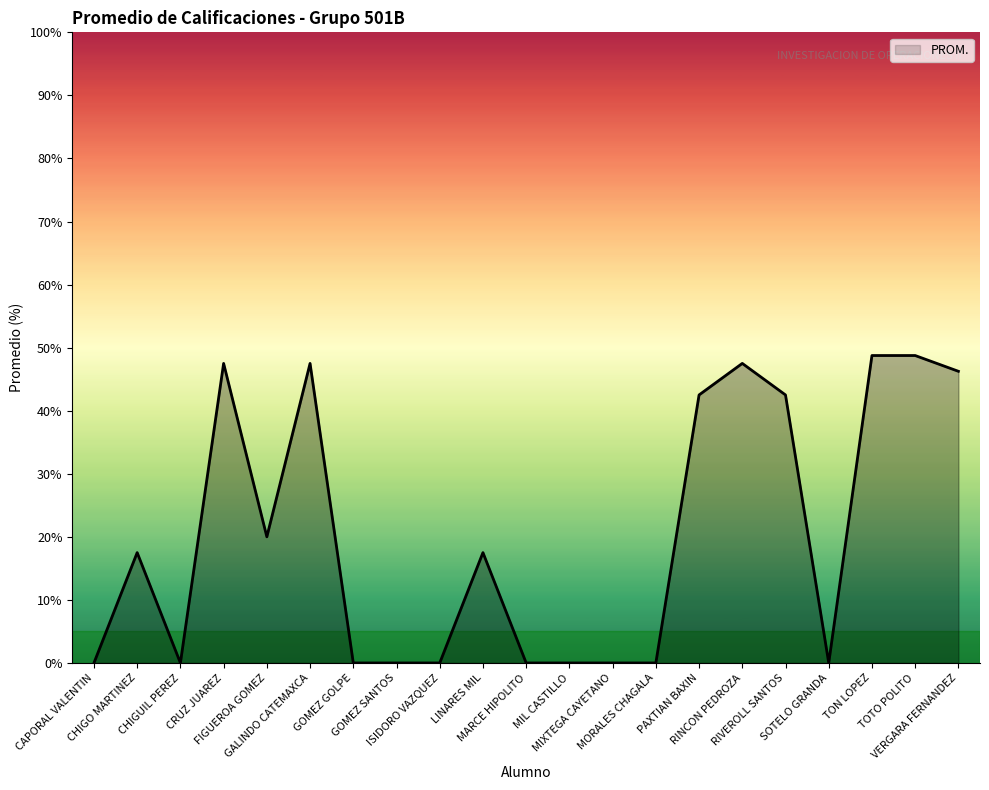

Where is the first local maximum?

CHIGO MARTINEZ